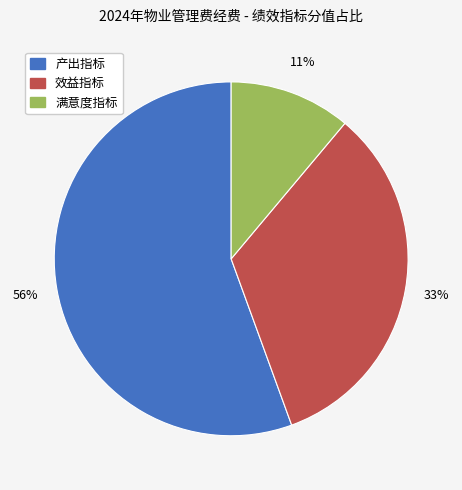

True or false: 效益指标 accounts for 33% of the total.

True